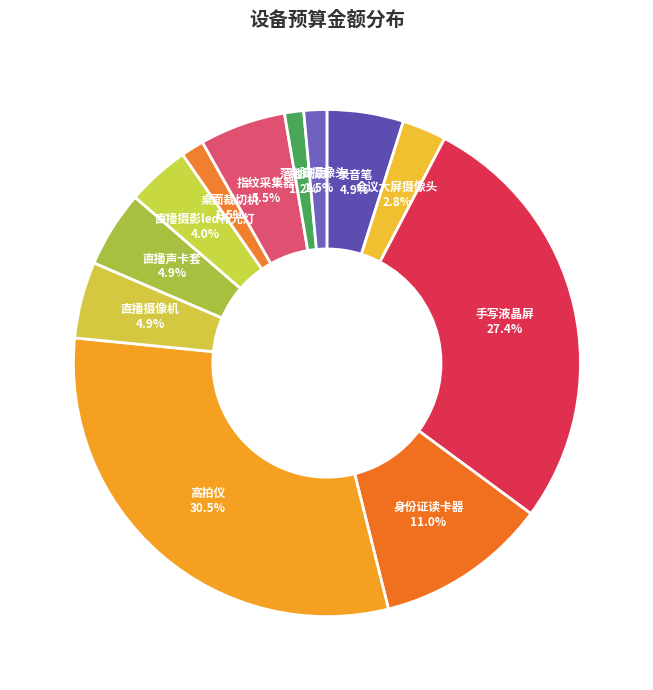

Is the sum of 直播摄影led补光灯 and 桌面裁切机 greater than half?

No